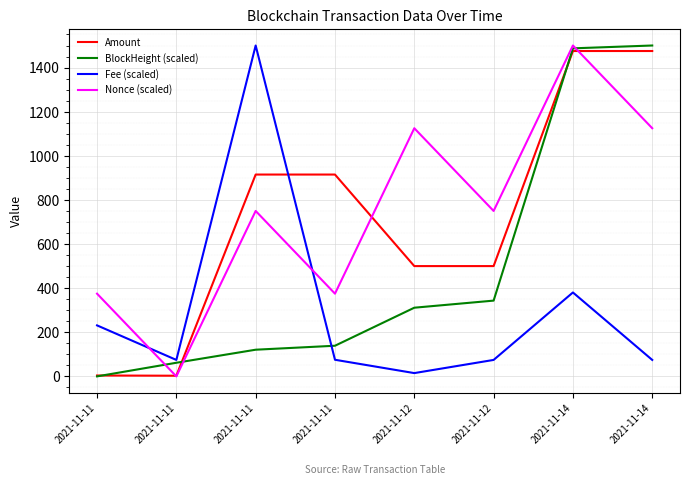

Between 2021-11-11 and 2021-11-11, which series saw the biggest shift?

Fee (scaled)